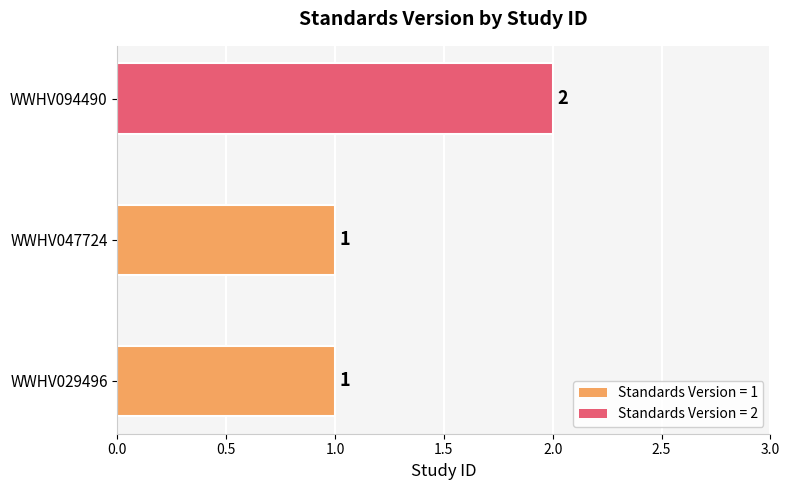

Does the chart contain any negative values?

No